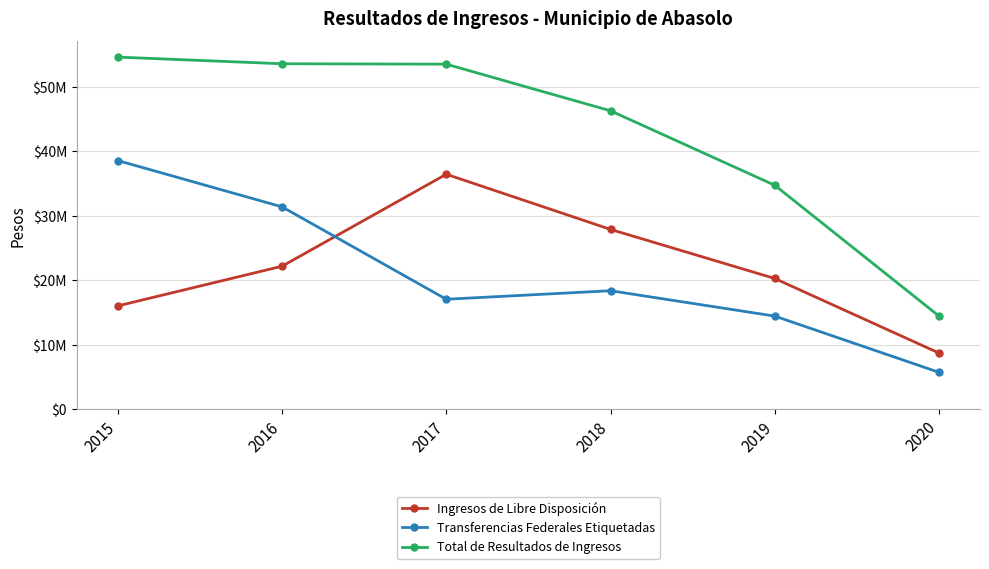

Which category has the lowest value across all series?

2020